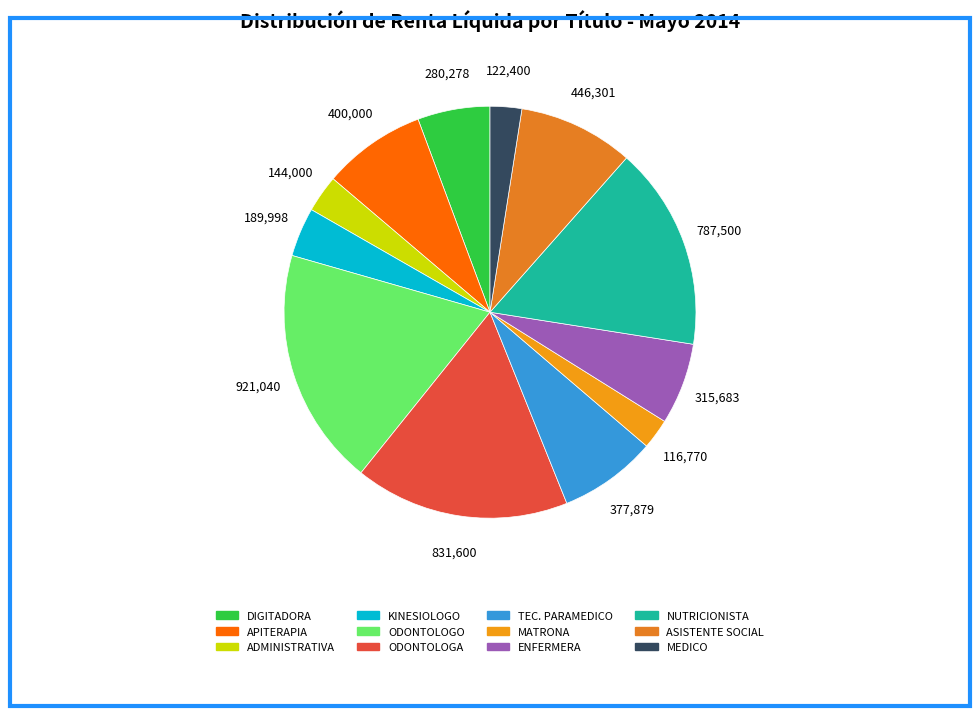

To the nearest percent, what is the difference between the KINESIOLOGO and ADMINISTRATIVA slice percentages?

1%